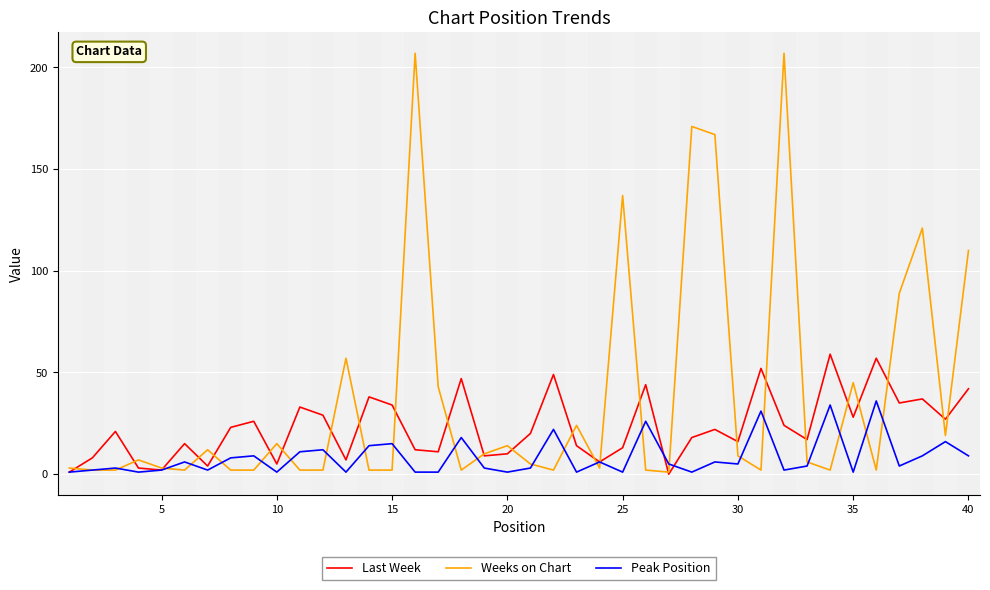

How many values in the Peak Position series are below 5?

20